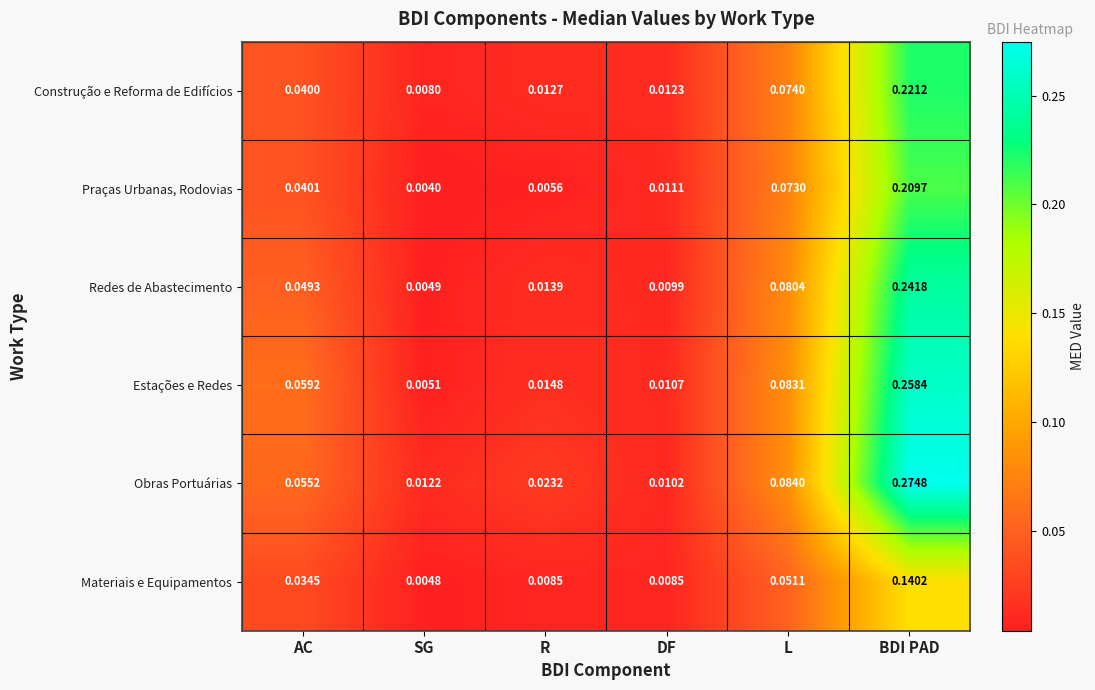

Where is Praças Urbanas, Rodovias nearest to the value 0?

SG